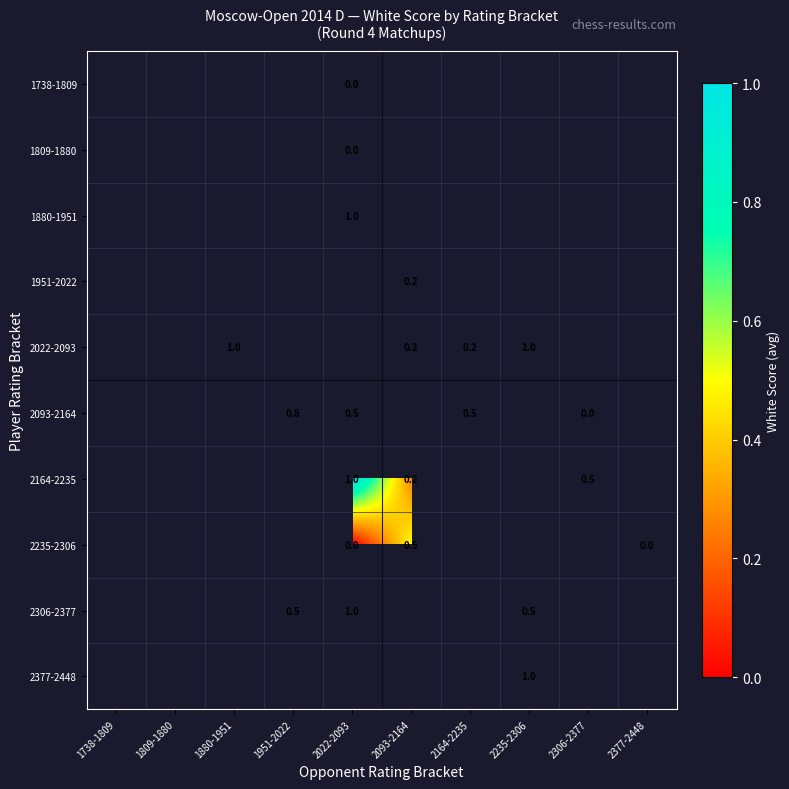

Between 2022-2093 and 1880-1951, which is larger?

1880-1951